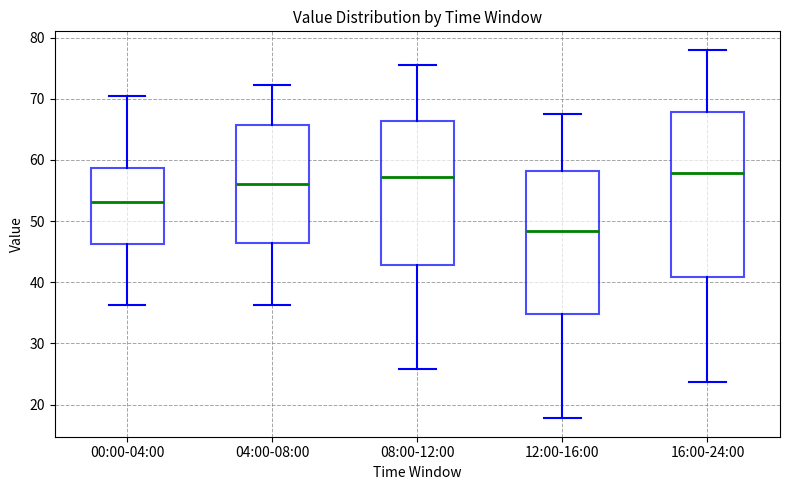

Where is the lower edge of the box for 16:00-24:00 on the y-axis? The values are not printed on the chart, so give them approximately, as read against the axis.

41